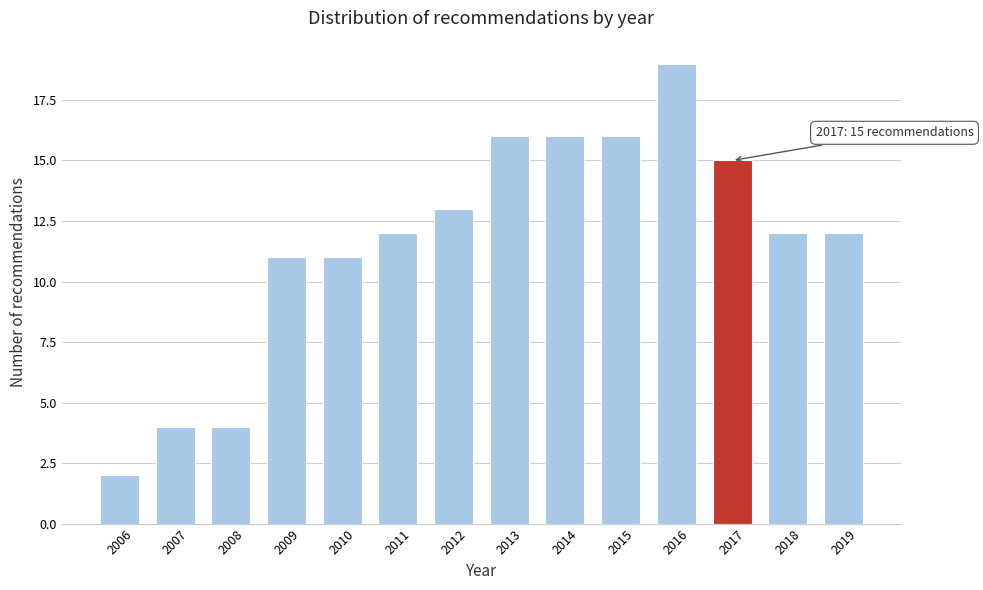

Reading left to right, list all the values displayed in this chart.

2	4	4	11	11	12	13	16	16	16	19	15	12	12